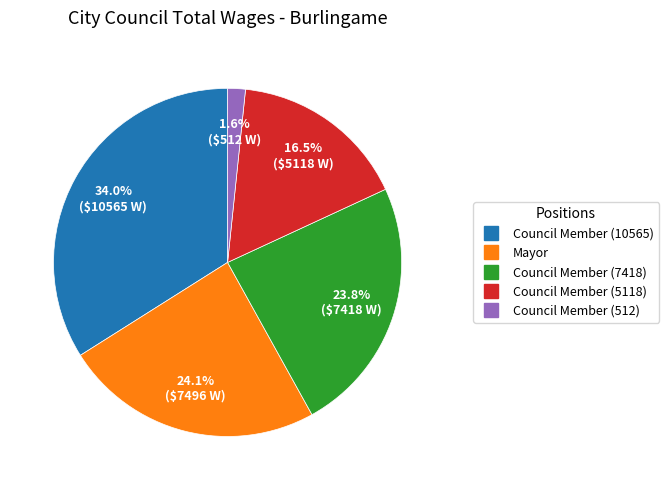

Approximately how many times larger is the value at Council Member (10565) compared to Council Member (7418)?

1.4